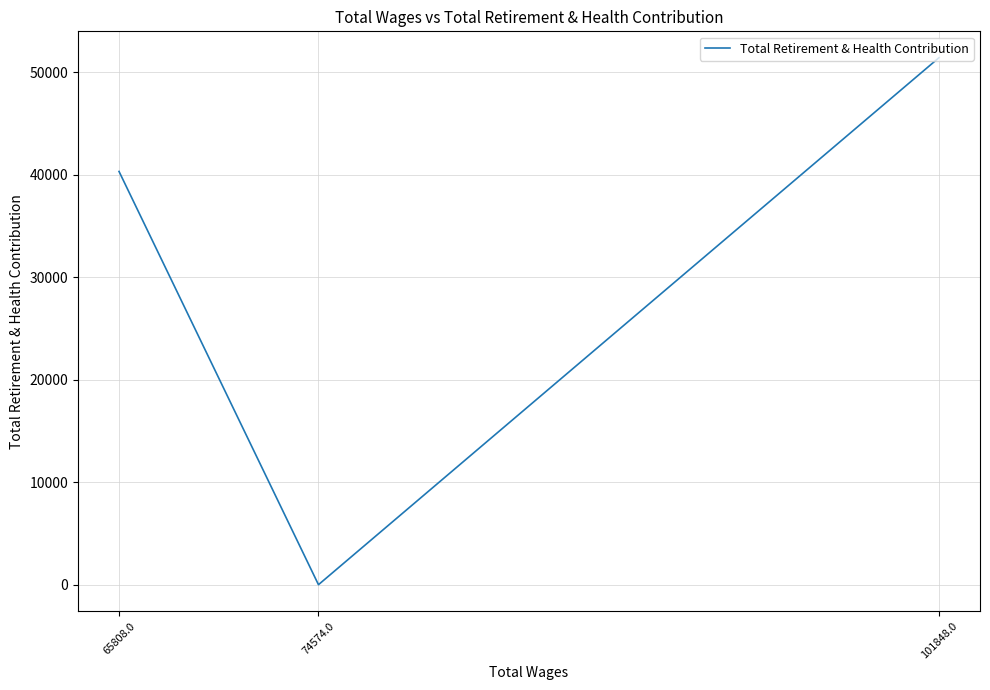

At which label does the data first exceed 40336?

101848.0